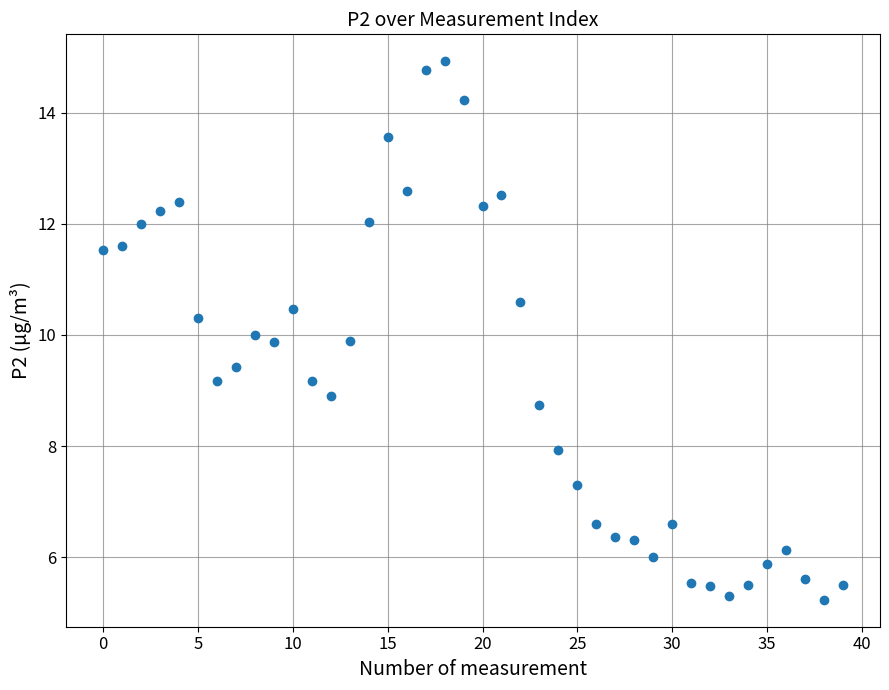

What is the range of Y values (max minus min)?

9.7